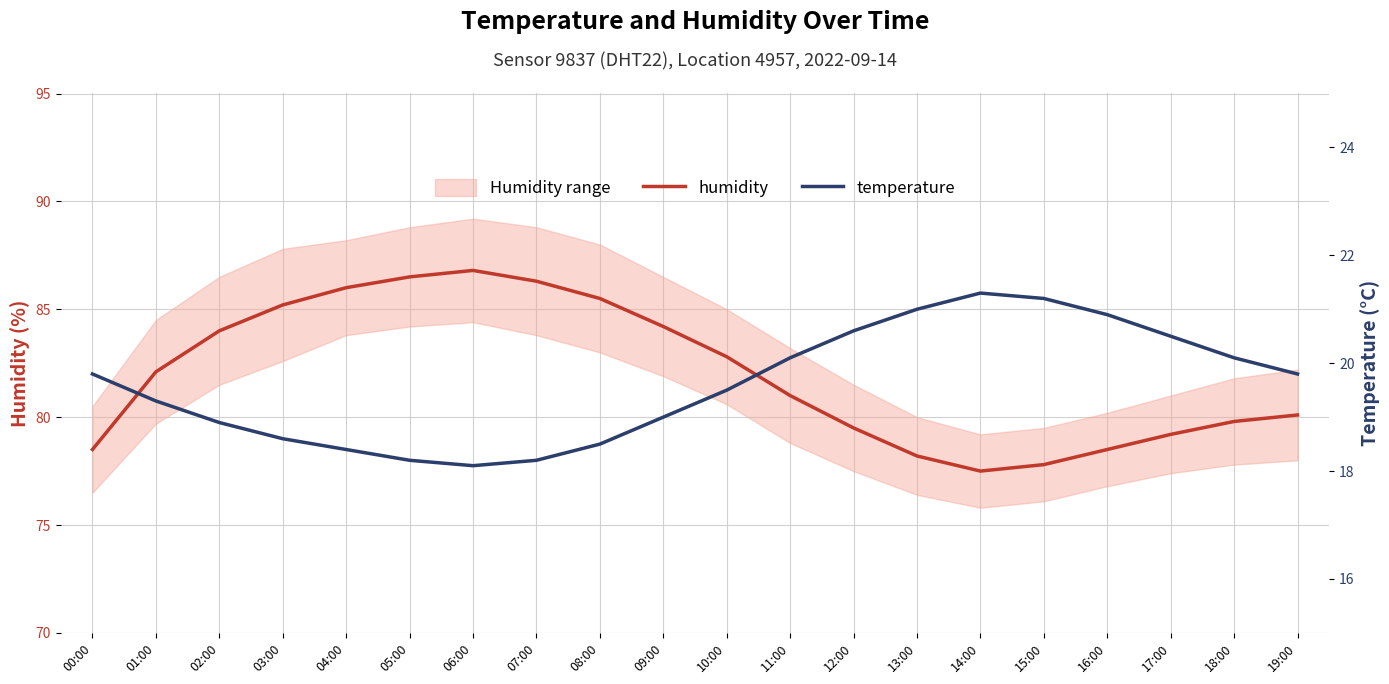

Reading left to right, what are all the values shown in this chart?

humidity: 00:00=78.5	01:00=82.1	02:00=84.0	03:00=85.2	04:00=86.0	05:00=86.5	06:00=86.8	07:00=86.3	08:00=85.5	09:00=84.2	10:00=82.8	11:00=81.0	12:00=79.5	13:00=78.2	14:00=77.5	15:00=77.8	16:00=78.5	17:00=79.2	18:00=79.8	19:00=80.1
temperature: 00:00=19.8	01:00=19.3	02:00=18.9	03:00=18.6	04:00=18.4	05:00=18.2	06:00=18.1	07:00=18.2	08:00=18.5	09:00=19.0	10:00=19.5	11:00=20.1	12:00=20.6	13:00=21.0	14:00=21.3	15:00=21.2	16:00=20.9	17:00=20.5	18:00=20.1	19:00=19.8